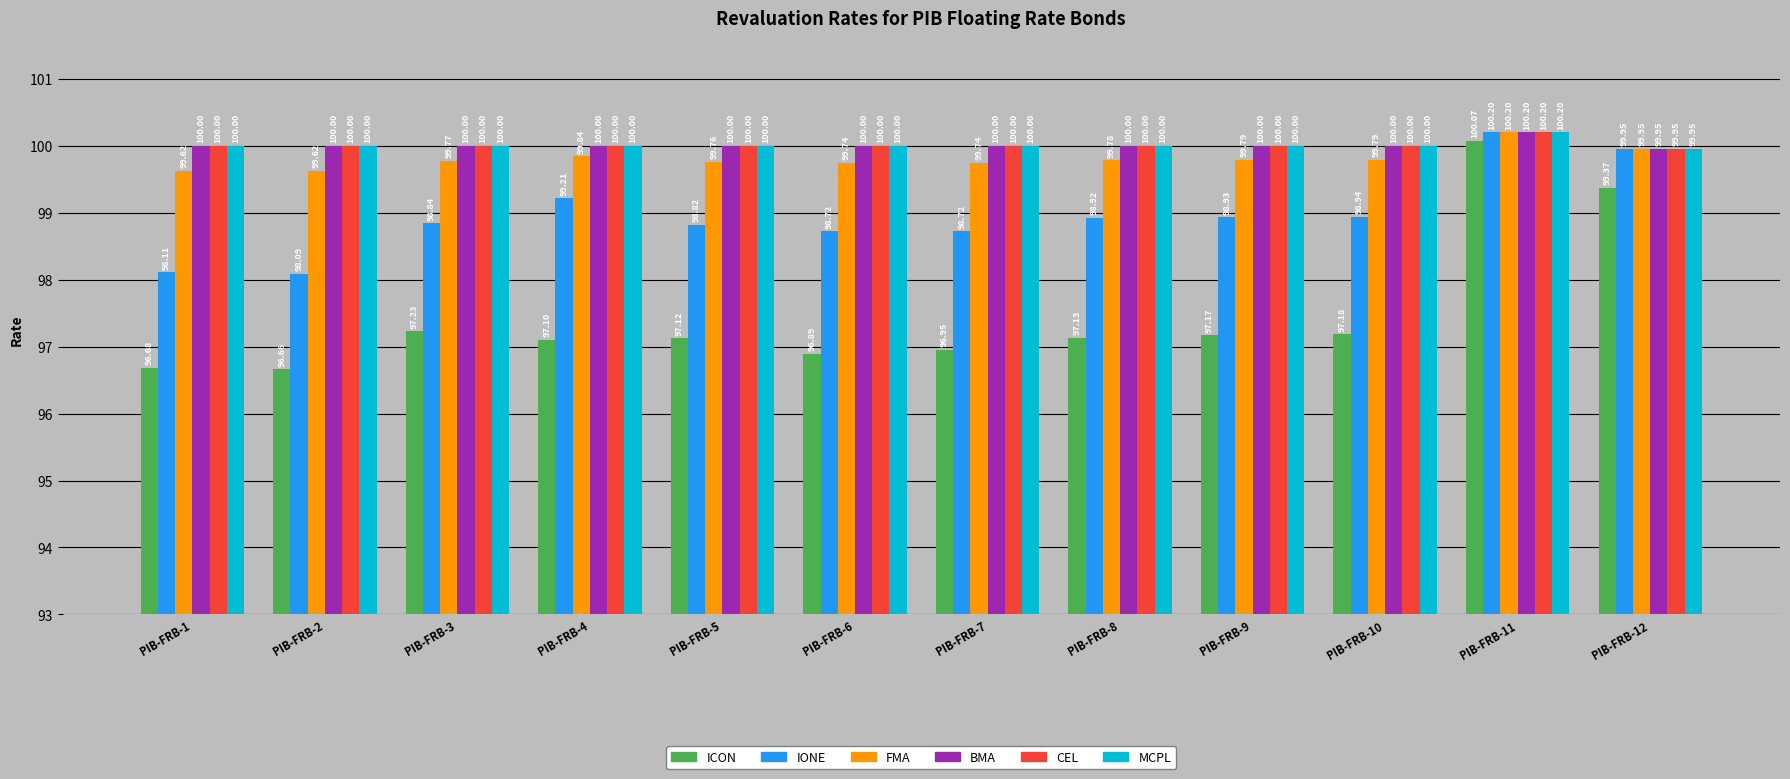

How many distinct data groups are displayed?

6